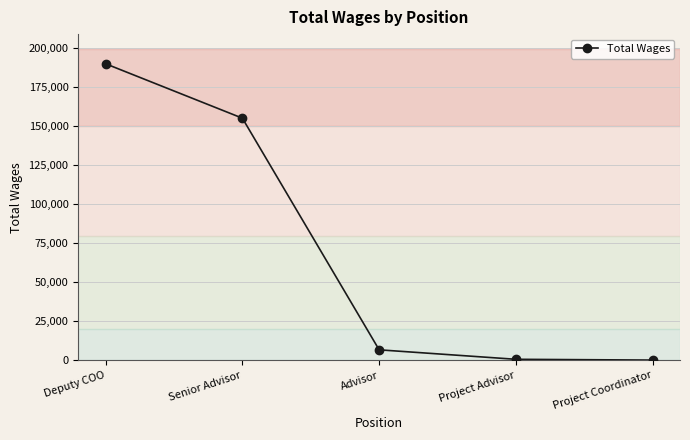

How many distinct data groups are displayed?

1